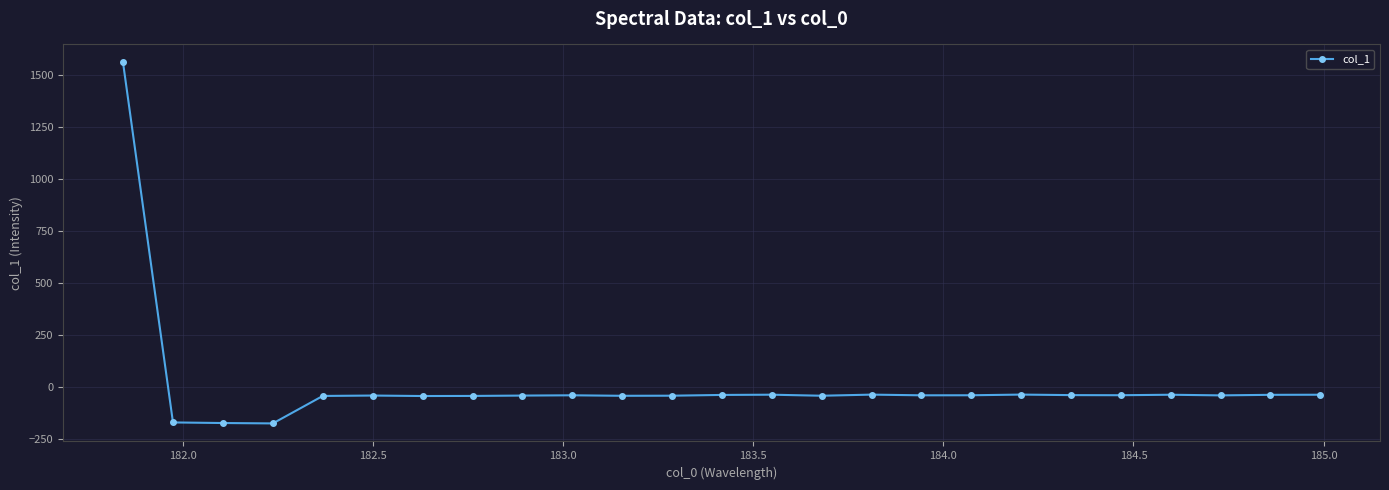

True or false: the data has more than 0 interior local peaks.

True